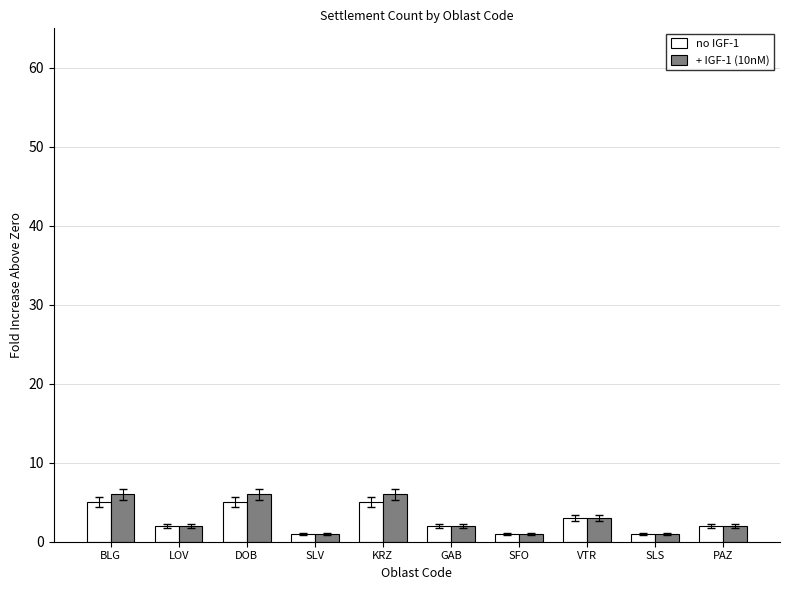

The no IGF-1 series shows 3 at DOB. True or false?

False